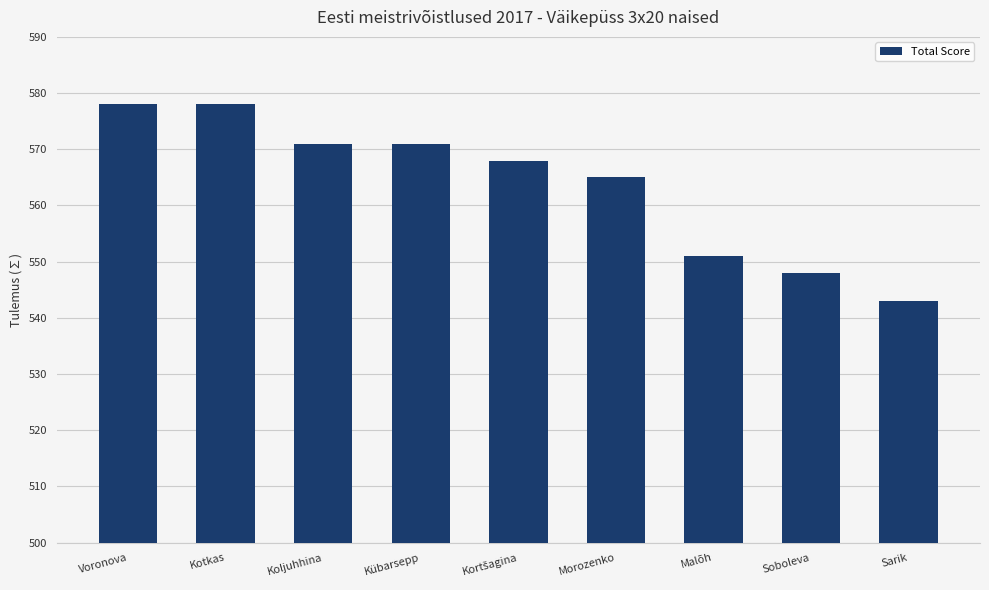

What is the difference between the values at Koljuhhina and Morozenko?

6